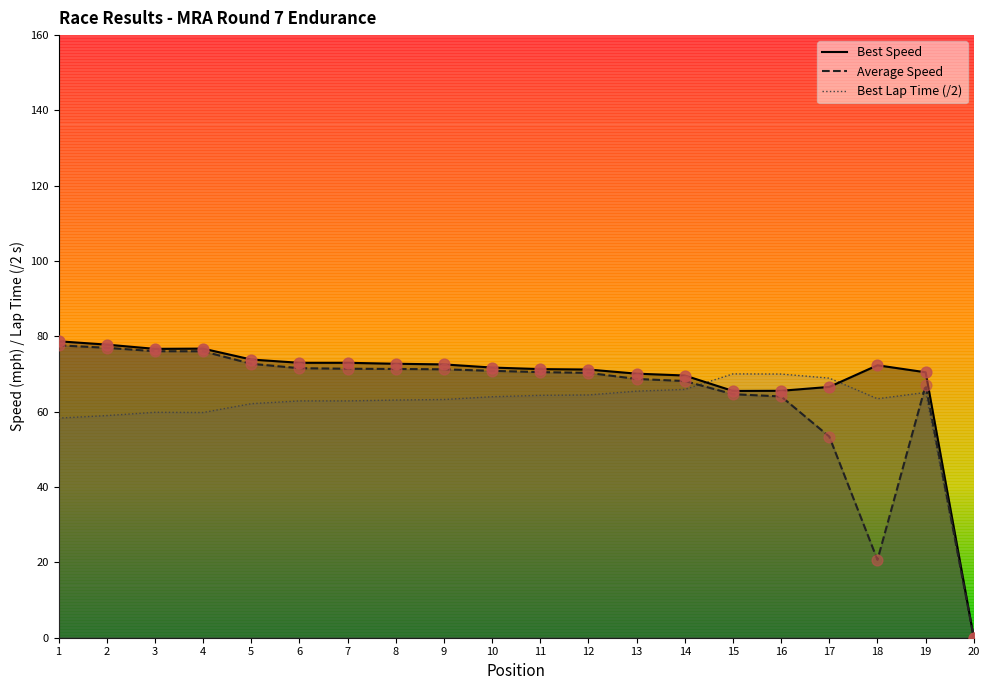

Which series reaches the minimum Y coordinate?

Best Lap time